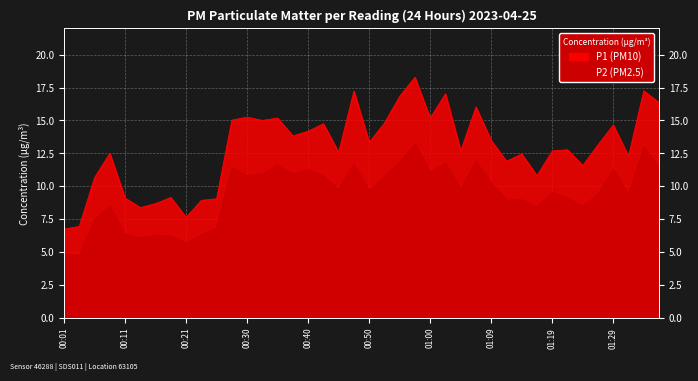

What is the difference between the highest and lowest values at 00:55?

5.0